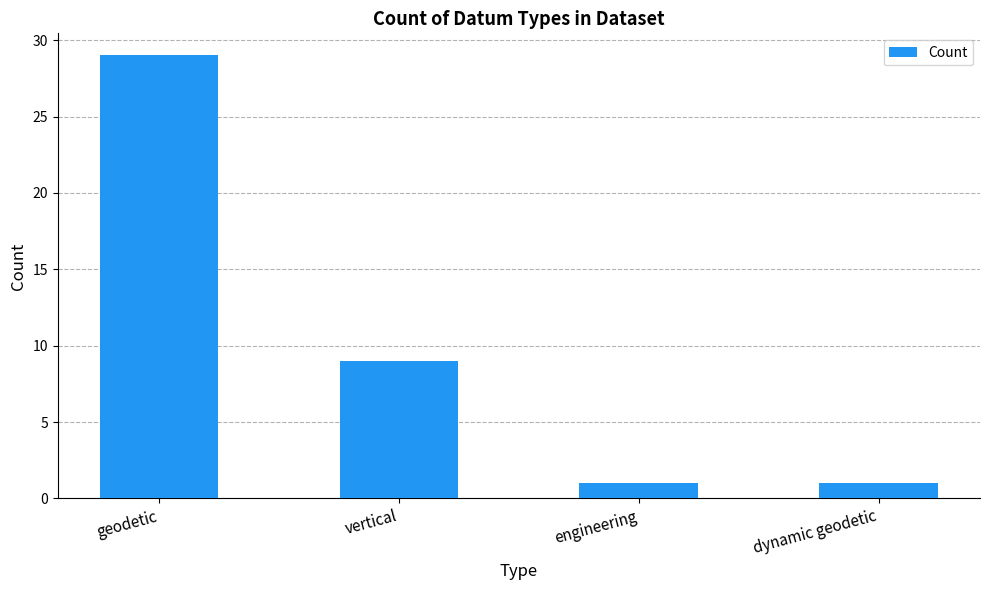

What is the sum of the values at engineering and dynamic geodetic?

2